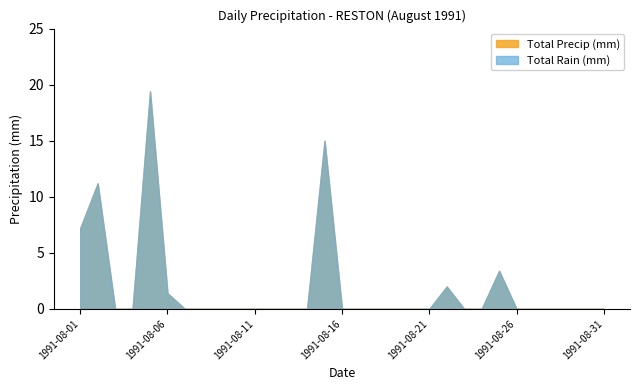

How many lines are shown in the chart?

2